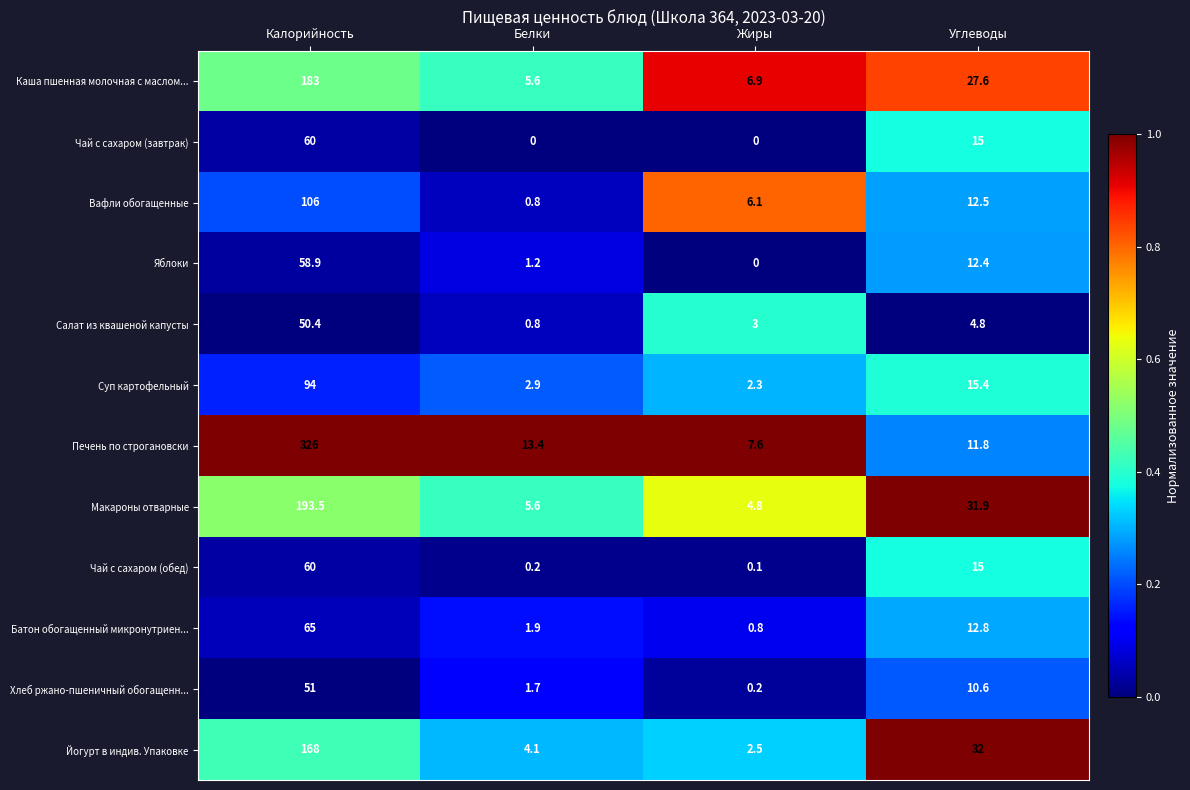

Is it true that Макароны отварные equals 2.8 at Жиры?

False